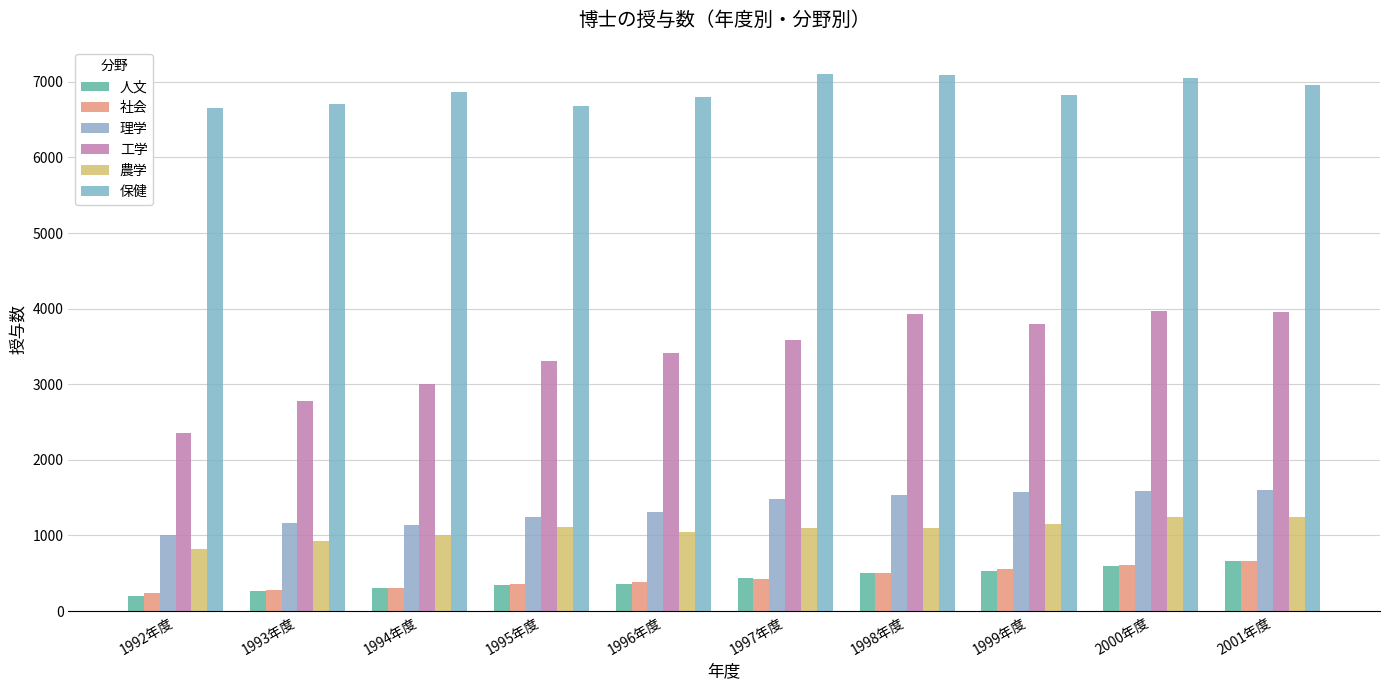

What is the approximate value of 社会 at 2000年度?

610